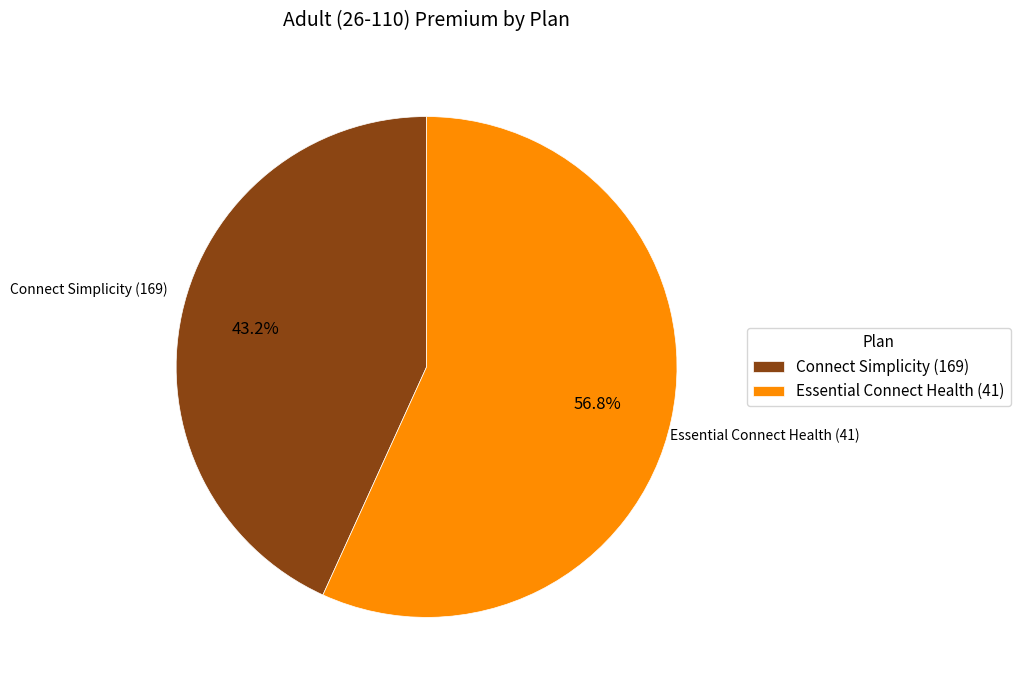

How many segments does this pie chart have?

2